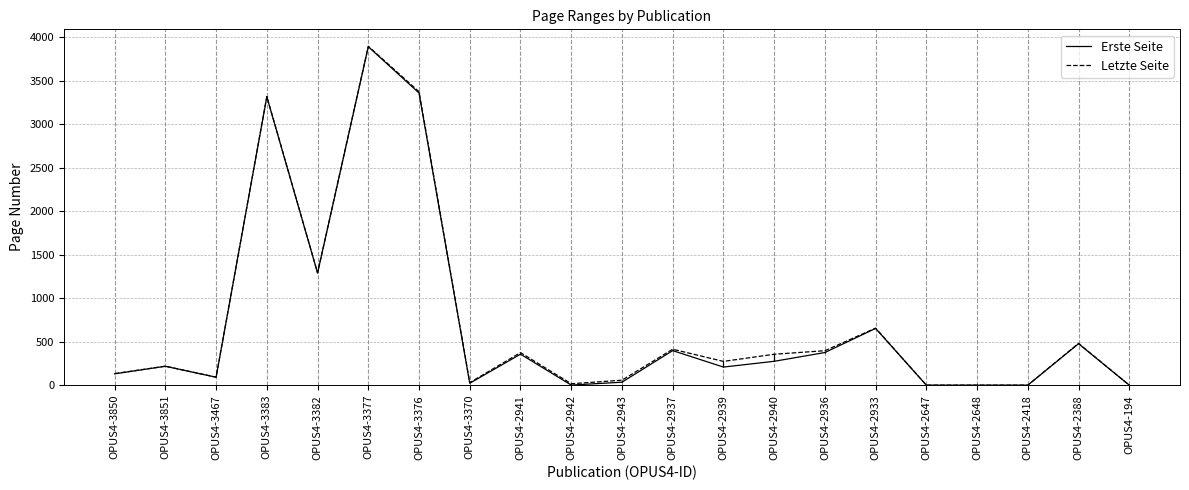

How many series are shown in this chart?

2